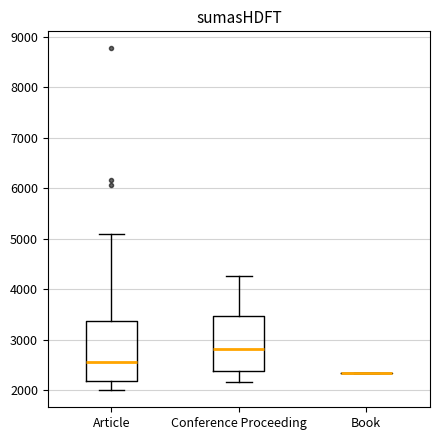

Reading left to right, read every box against the y-axis: the position of its median line, the range the box covers, and the ends of its whiskers. The values are not printed on the chart, so give them approximately, as read against the axis.

Article: median 2600, box 2200 to 3400, whiskers 2000 to 5100
Conference Proceeding: median 2800, box 2400 to 3500, whiskers 2200 to 4300
Book: box collapsed to a line at 2300, whiskers 2300 to 2300